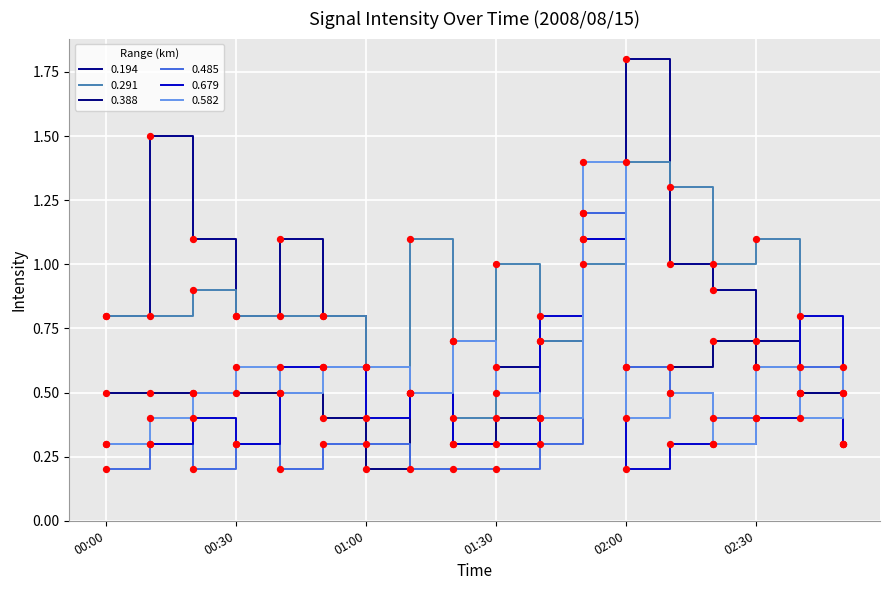

At how many categories does at least one series exceed 1?

8